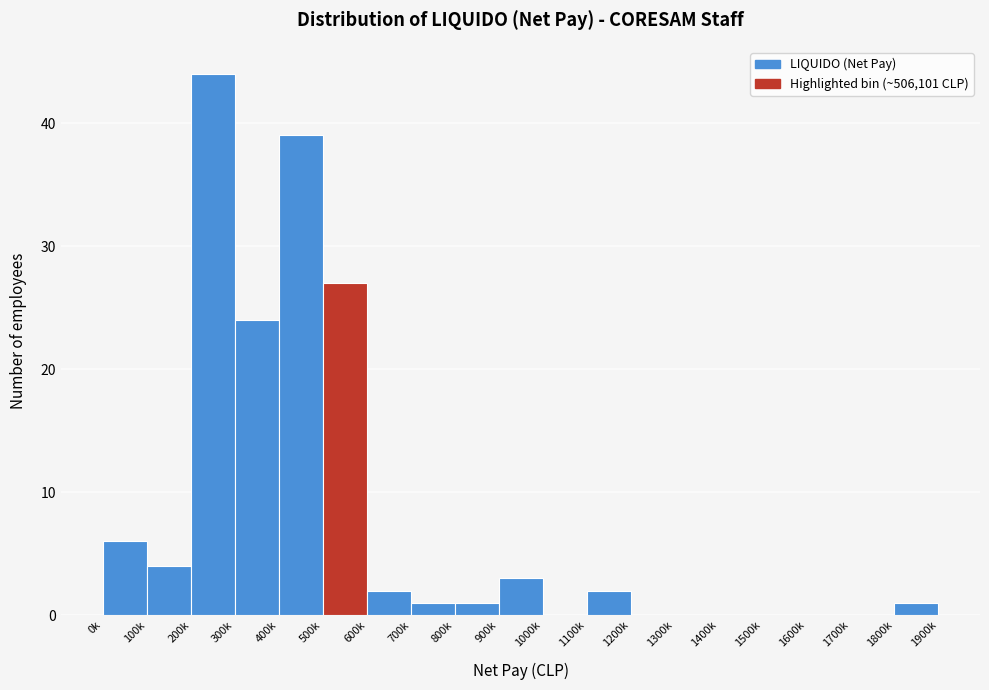

Reading left to right, extract all data points from this chart.

0k=6	100k=4	200k=44	300k=24	400k=39	500k=27	600k=2	700k=1	800k=1	900k=3	1000k=0	1100k=2	1200k=0	1300k=0	1400k=0	1500k=0	1600k=0	1700k=0	1800k=1